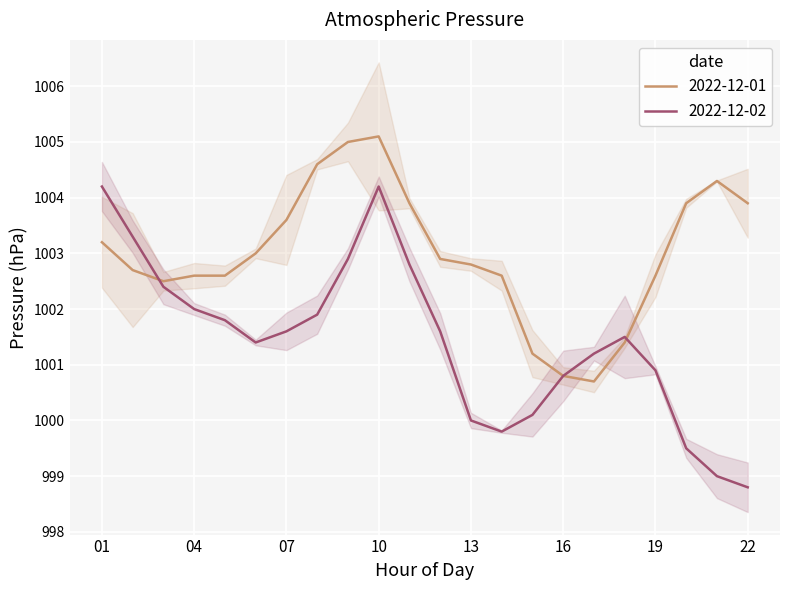

What value does the 2022-12-02 series have at 08?

1001.9